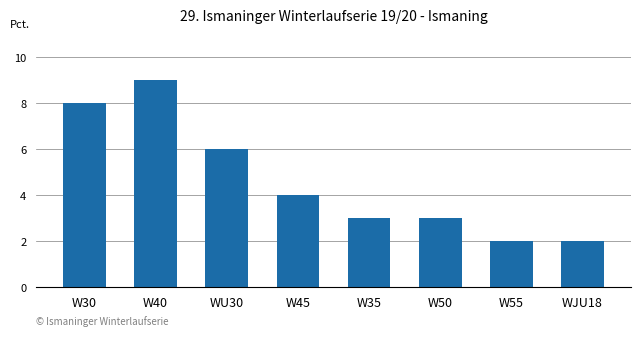

Are the bars horizontal?

No